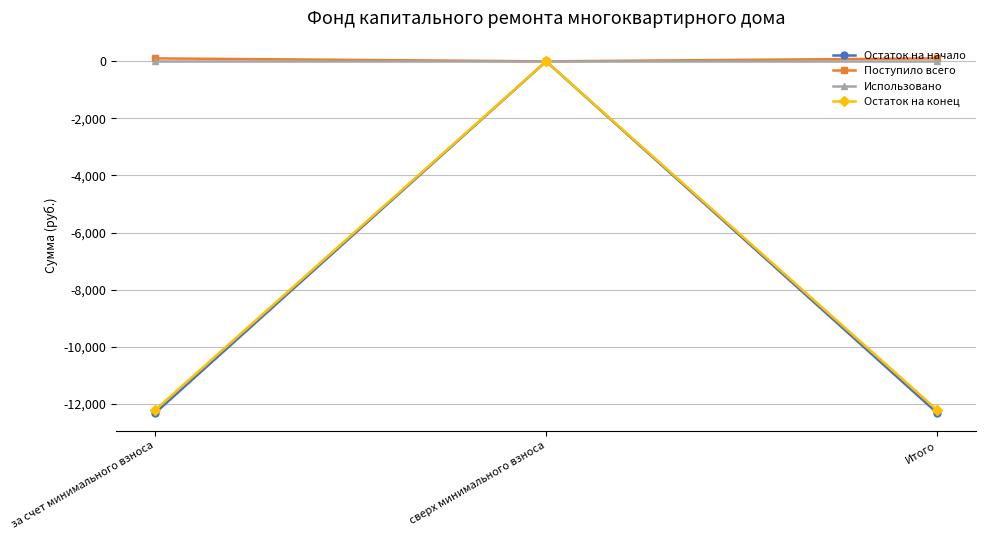

What is the average value of the Остаток на конец series?

-8144.7